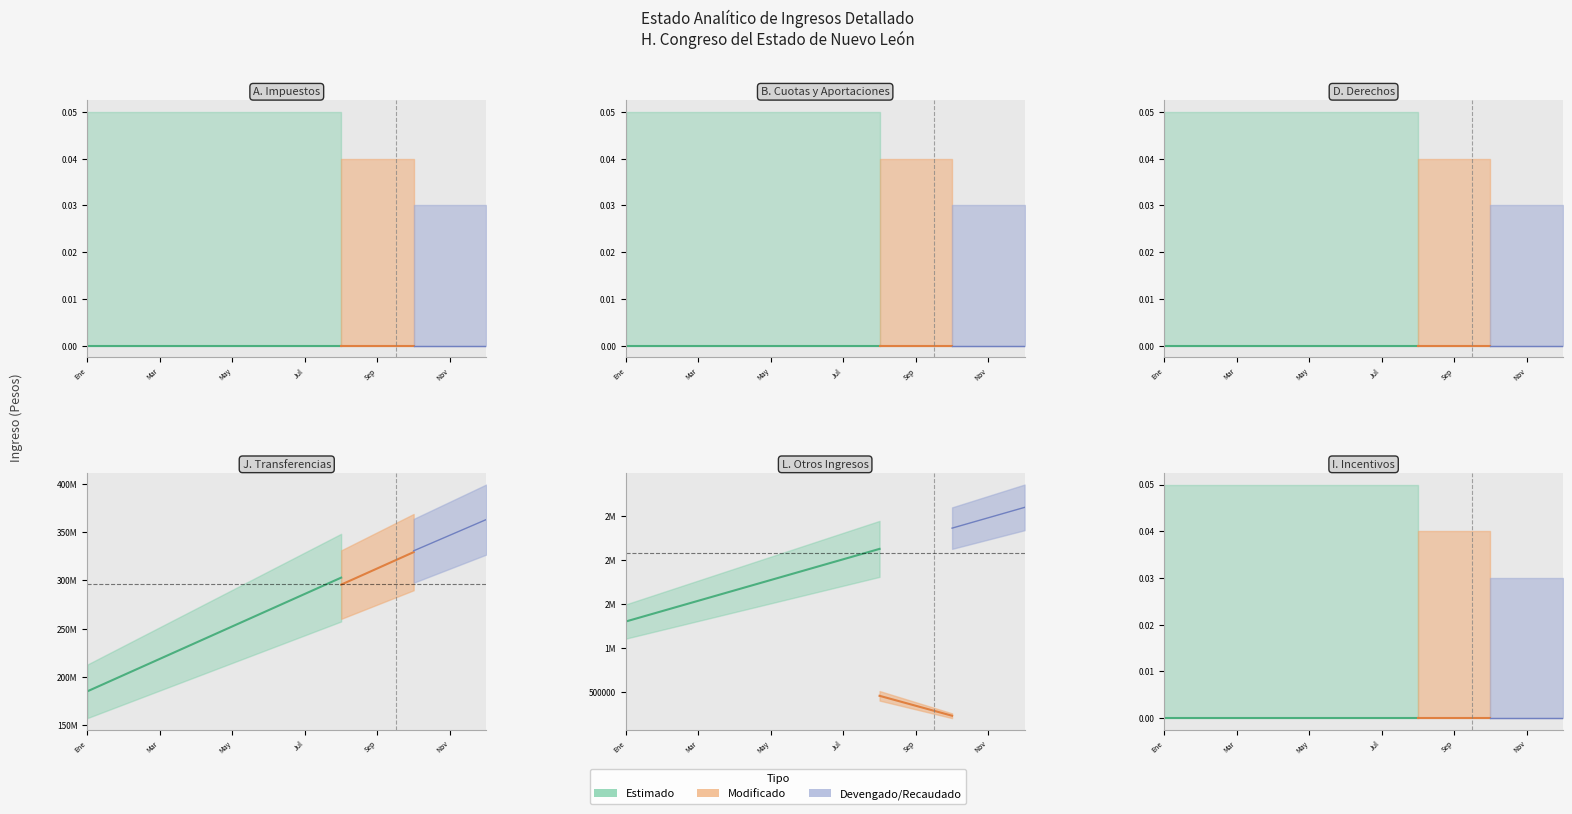

Which series has the largest total across all categories?

Estimado